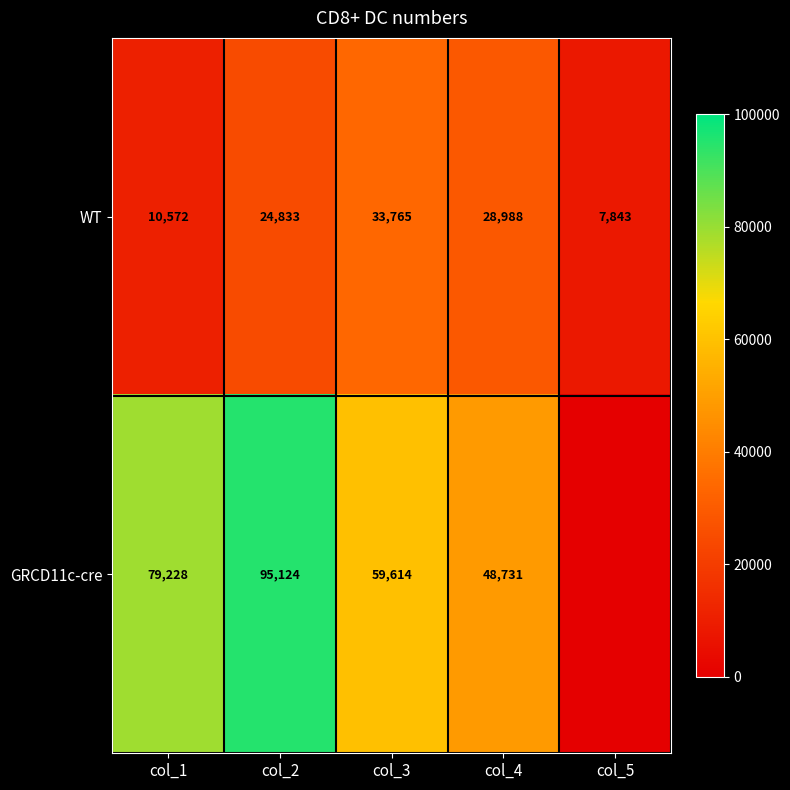

What is the difference between the maximum and minimum values in the WT series?

25922